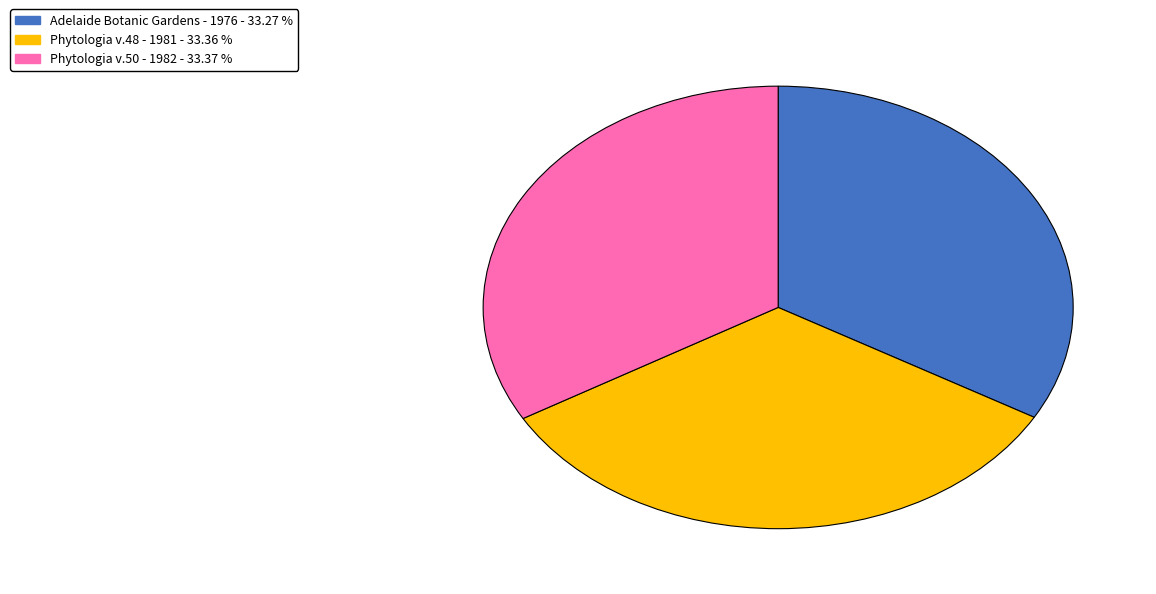

How many segments does this pie chart have?

3